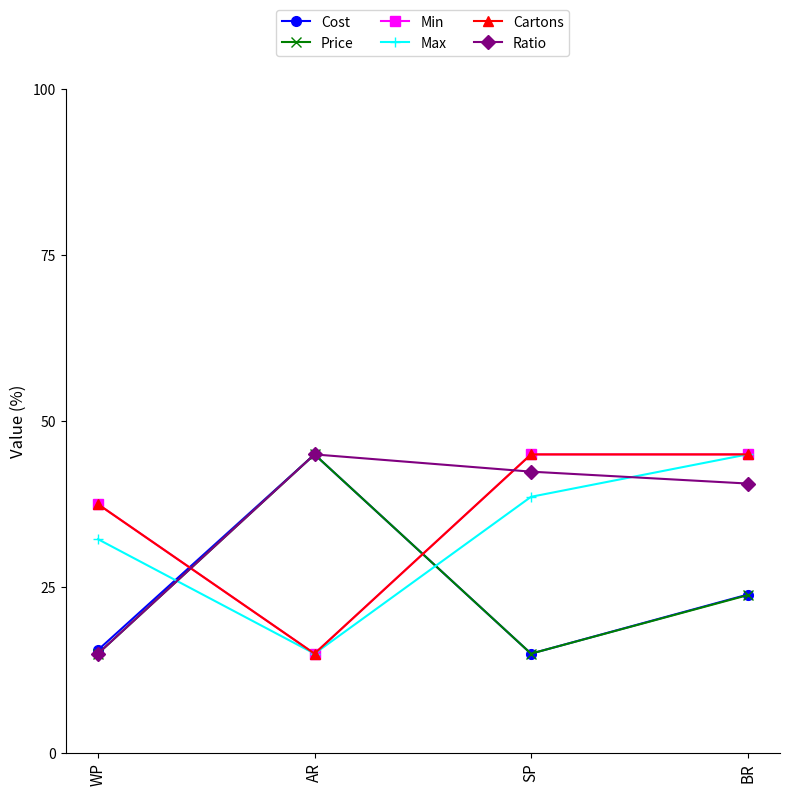

Reading left to right, transcribe all the data shown in this chart.

Cost: WP=15.6	AR=45.0	SP=15.0	BR=23.9
Price: WP=15.0	AR=45.0	SP=15.0	BR=23.8
Min: WP=37.5	AR=15.0	SP=45.0	BR=45.0
Max: WP=32.2	AR=15.0	SP=38.6	BR=45.0
Cartons: WP=37.5	AR=15.0	SP=45.0	BR=45.0
Ratio: WP=15.0	AR=45.0	SP=42.4	BR=40.6